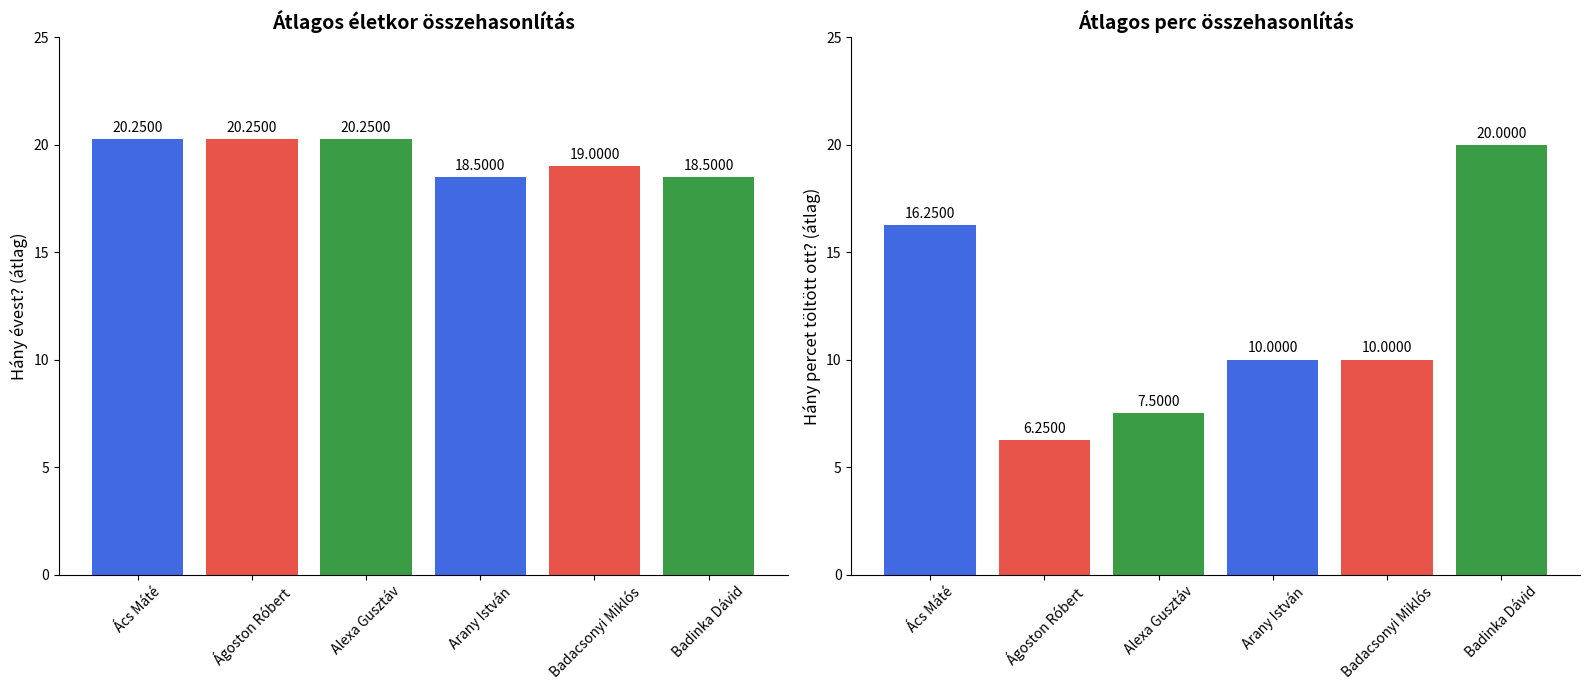

The Hány percet töltött ott? series shows 10.0 at Arany István. True or false?

True